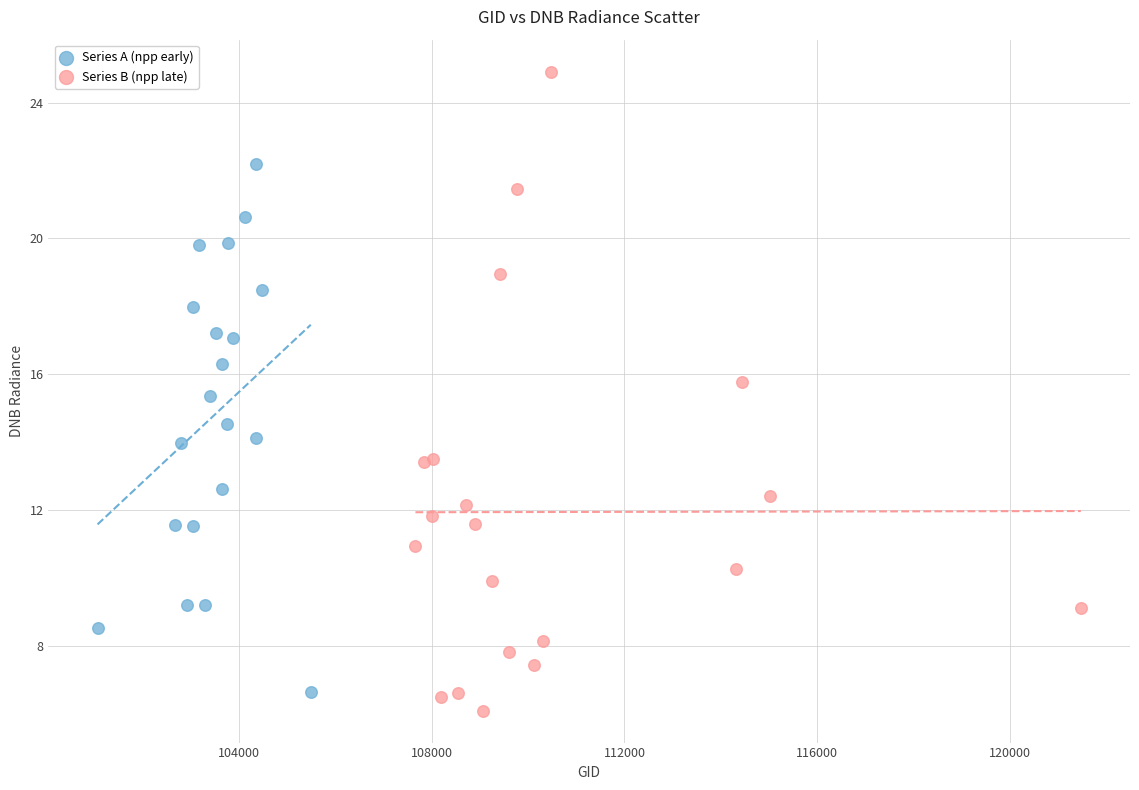

Which series has the largest Y range (max minus min)?

Series B (npp late)